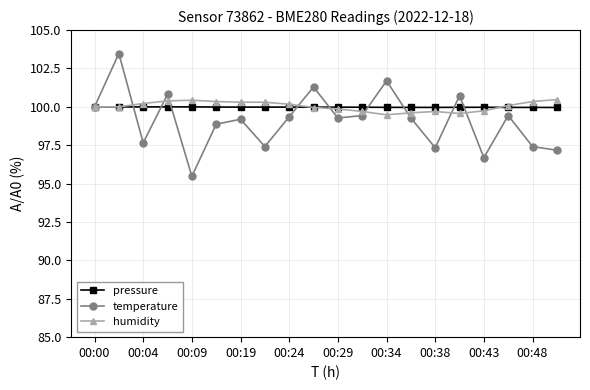

After their last crossing, which series has the higher values: temperature or pressure?

pressure